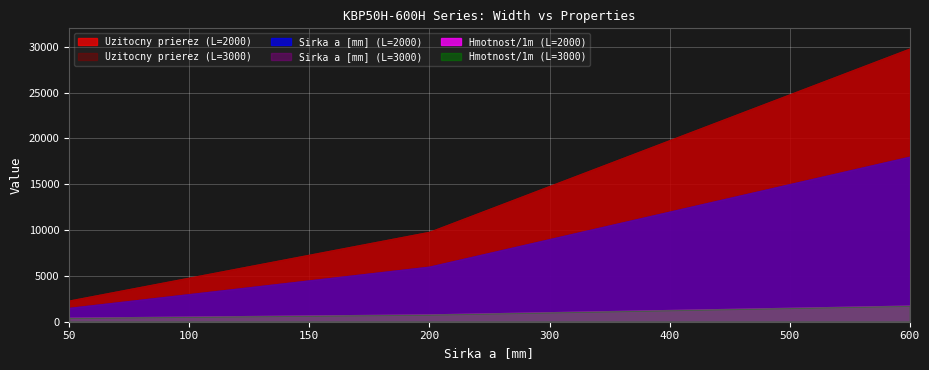

Where does the Sirka a [mm] (L=3000) series first go above 300?

400